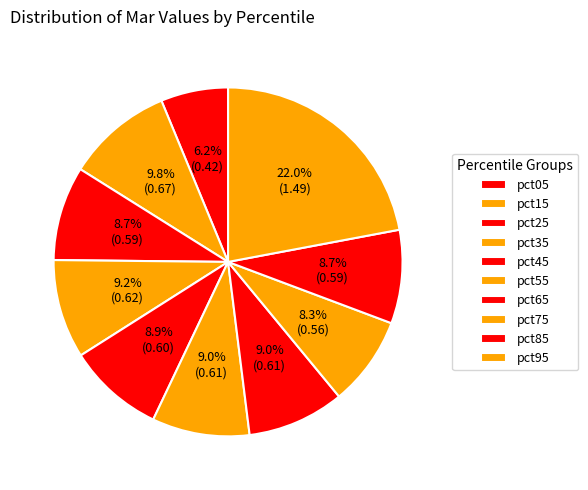

What is the smallest slice in the pie chart?

pct05